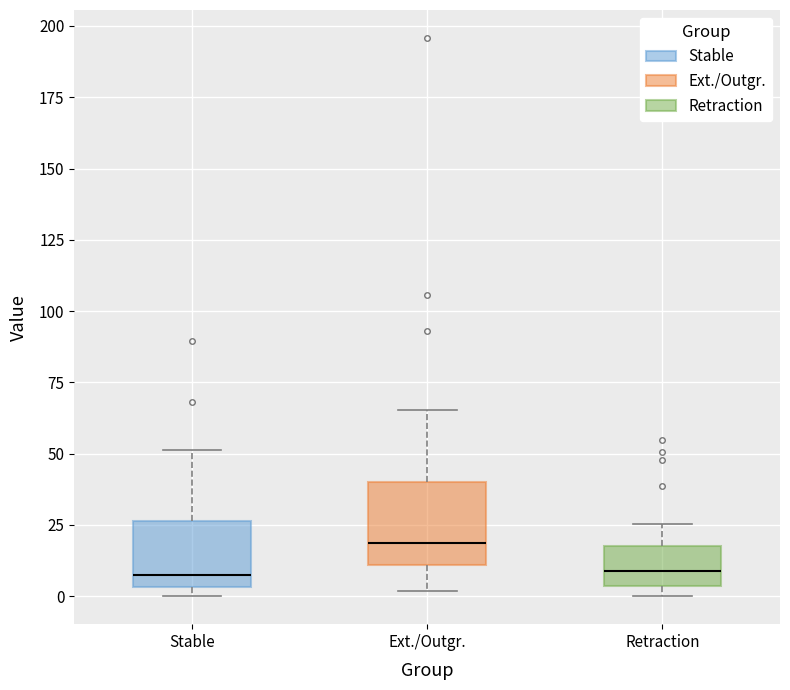

Reading left to right, transcribe this box plot: for each box, give where its median line is, the range the box spans, and where its two whiskers end, as read against the y-axis. The values are not printed on the chart, so give them approximately, as read against the axis.

Stable: median 10, box 5 to 25, whiskers 0 to 50
Ext./Outgr.: median 20, box 10 to 40, whiskers 0 to 65
Retraction: median 10, box 5 to 15, whiskers 0 to 25